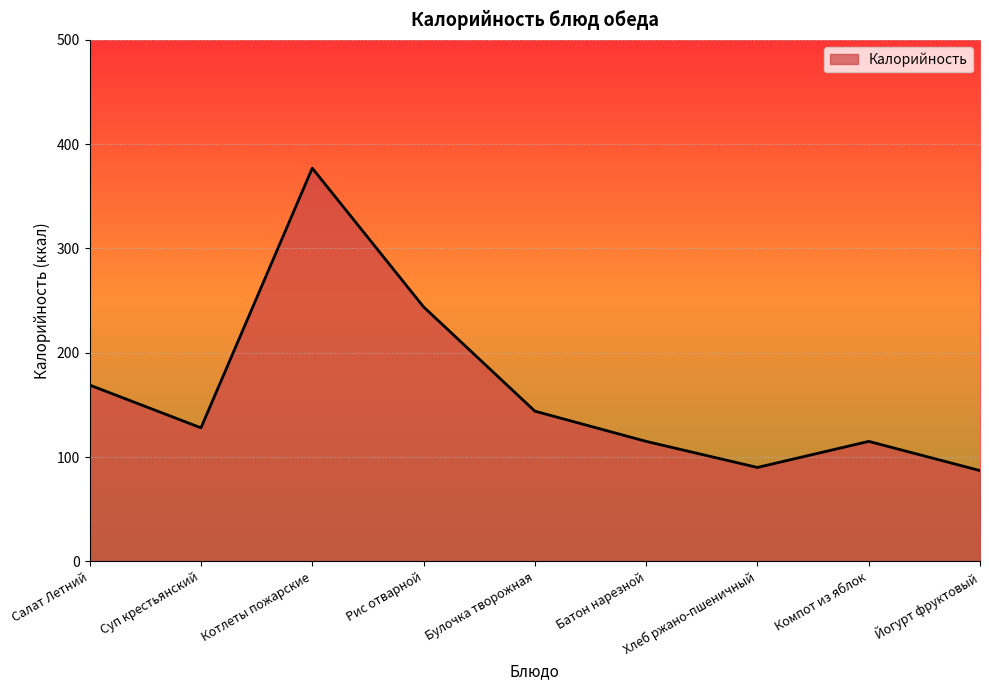

Approximately how many times larger is the value at Компот из яблок compared to Батон нарезной?

1.0